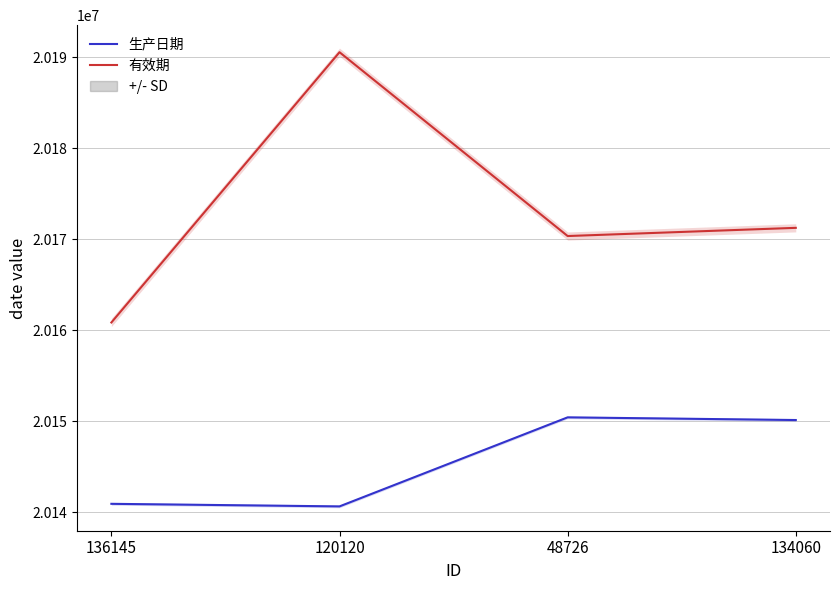

How many data points in 生产日期 are above 20150113?

1